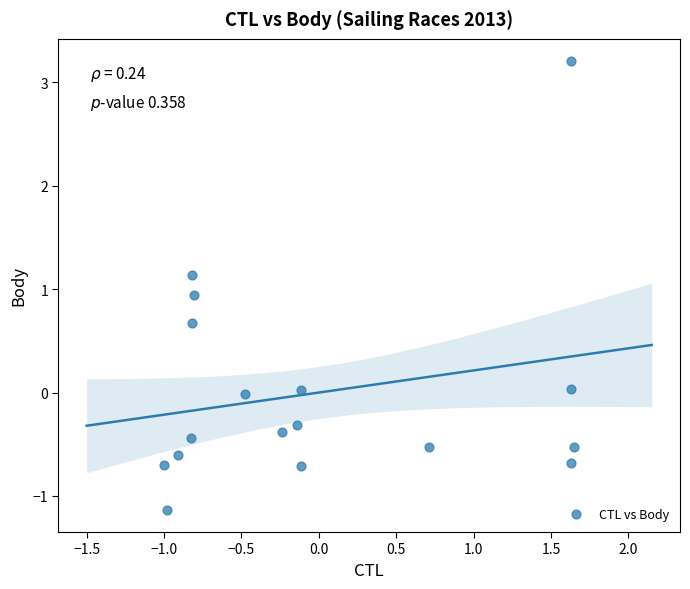

What Y value in the scatter plot is closest to 1?

0.9